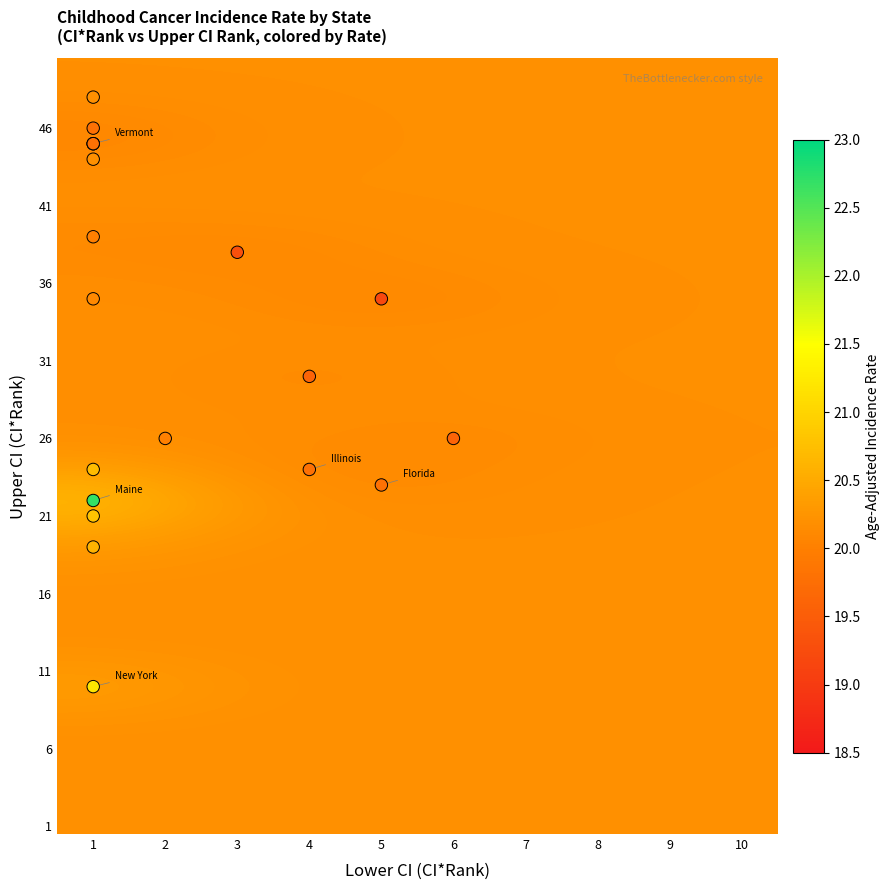

What Y value in the scatter plot is closest to 29?

30